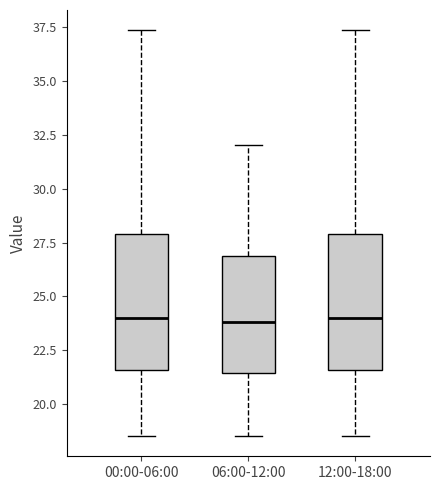

Reading left to right, read every box against the y-axis: the position of its median line, the range the box covers, and the ends of its whiskers. The values are not printed on the chart, so give them approximately, as read against the axis.

00:00-06:00: median 24.0, box 21.5 to 28.0, whiskers 18.5 to 37.5
06:00-12:00: median 24.0, box 21.5 to 27.0, whiskers 18.5 to 32.0
12:00-18:00: median 24.0, box 21.5 to 28.0, whiskers 18.5 to 37.5